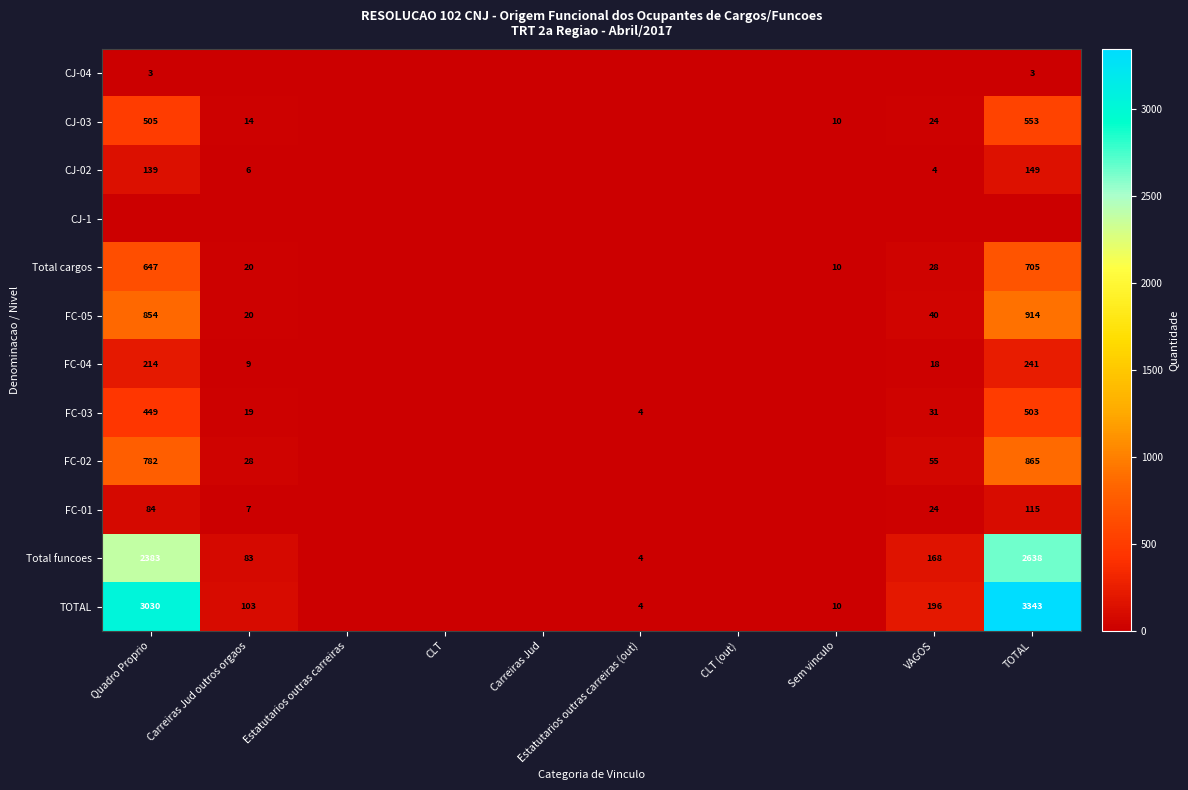

The CJ-04 series shows 1 at TOTAL. True or false?

False